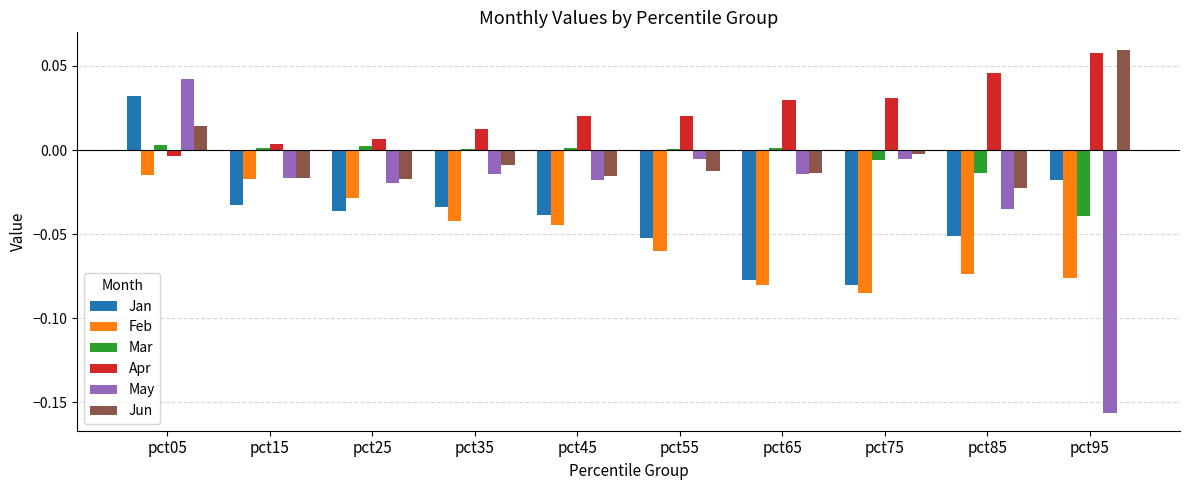

Are the bars horizontal?

No